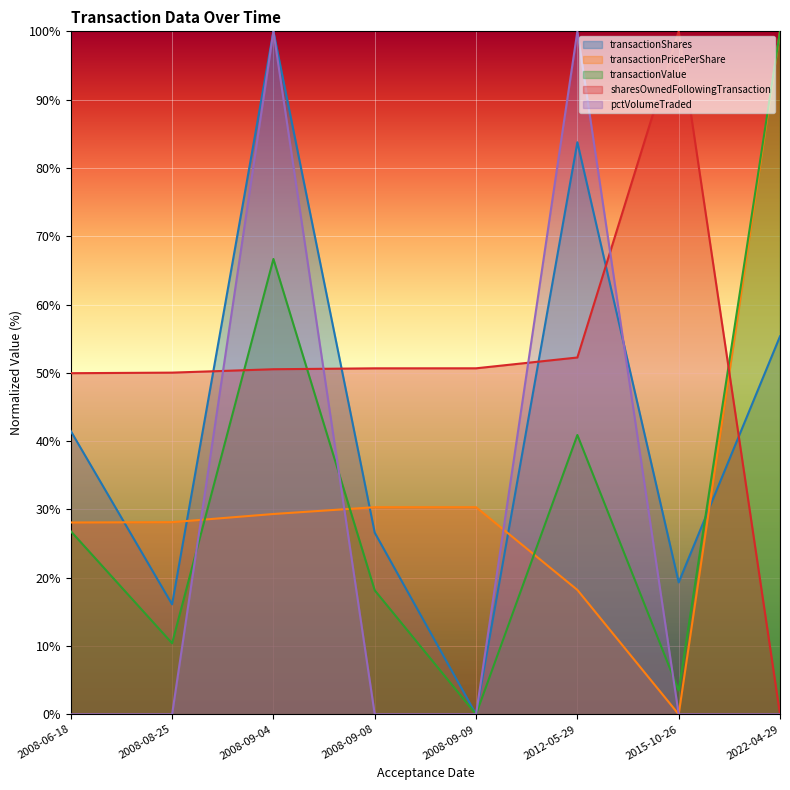

Reading left to right, transcribe all the data shown in this chart.

transactionShares: 2008-06-18=41.5	2008-08-25=16.1	2008-09-04=100.0	2008-09-08=26.6	2008-09-09=0.0	2012-05-29=83.8	2015-10-26=19.3	2022-04-29=55.3
transactionPricePerShare: 2008-06-18=28.1	2008-08-25=28.1	2008-09-04=29.3	2008-09-08=30.3	2008-09-09=30.3	2012-05-29=18.2	2015-10-26=0.0	2022-04-29=100.0
transactionValue: 2008-06-18=26.8	2008-08-25=10.4	2008-09-04=66.7	2008-09-08=18.2	2008-09-09=0.0	2012-05-29=40.9	2015-10-26=3.5	2022-04-29=100.0
sharesOwnedFollowingTransaction: 2008-06-18=49.9	2008-08-25=50.0	2008-09-04=50.5	2008-09-08=50.7	2008-09-09=50.7	2012-05-29=52.2	2015-10-26=100.0	2022-04-29=0.0
pctVolumeTraded: 2008-06-18=0.0	2008-08-25=0.0	2008-09-04=100.0	2008-09-08=0.0	2008-09-09=0.0	2012-05-29=100.0	2015-10-26=0.0	2022-04-29=0.0